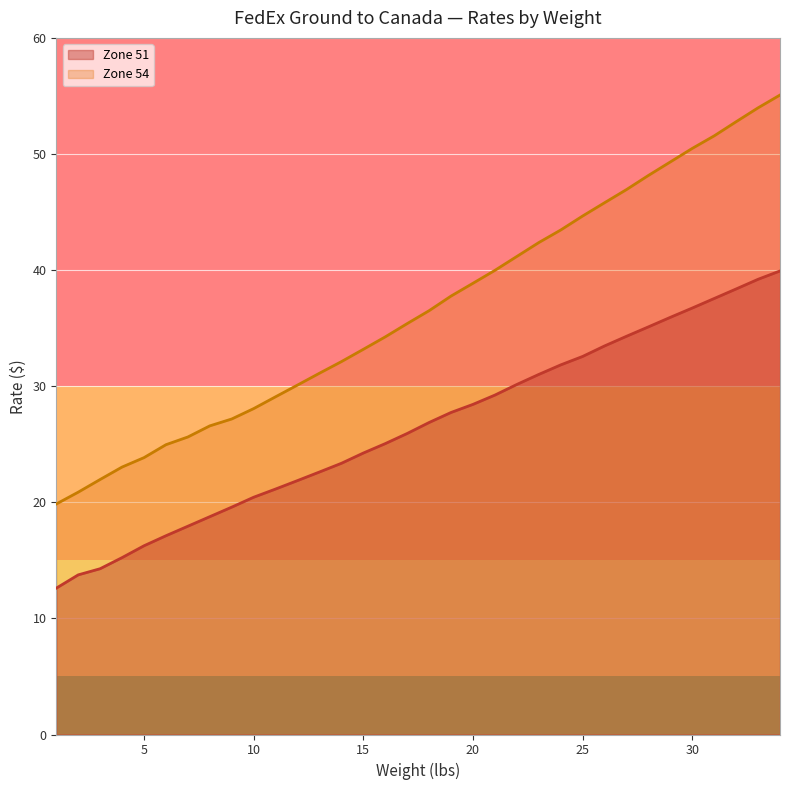

Reading left to right, extract all data points from this chart.

Zone 51: 1=12.6	2=13.7	3=14.3	4=15.2	5=16.3	6=17.1	7=17.9	8=18.8	9=19.6	10=20.4	11=21.1	12=21.9	13=22.6	14=23.4	15=24.2	16=25.1	17=25.9	18=26.9	19=27.7	20=28.4	21=29.2	22=30.1	23=31.0	24=31.8	25=32.6	26=33.5	27=34.3	28=35.1	29=35.9	30=36.7	31=37.6	32=38.4	33=39.2	34=39.9
Zone 54: 1=19.9	2=20.9	3=22.0	4=23.0	5=23.8	6=25.0	7=25.6	8=26.6	9=27.2	10=28.1	11=29.1	12=30.1	13=31.1	14=32.1	15=33.2	16=34.2	17=35.4	18=36.5	19=37.8	20=38.9	21=40.0	22=41.2	23=42.4	24=43.5	25=44.7	26=45.8	27=46.9	28=48.2	29=49.3	30=50.5	31=51.6	32=52.8	33=54.0	34=55.1